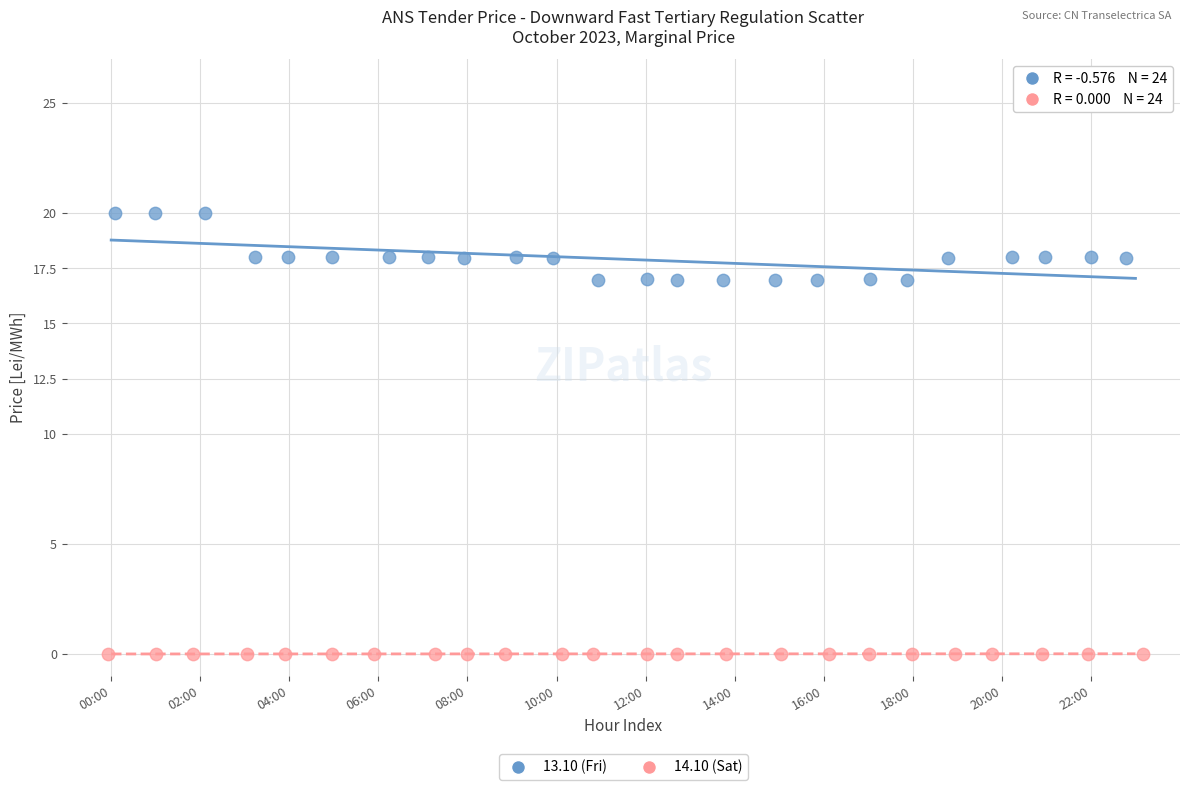

Which series contains the highest Y value?

13.10 (Fri)